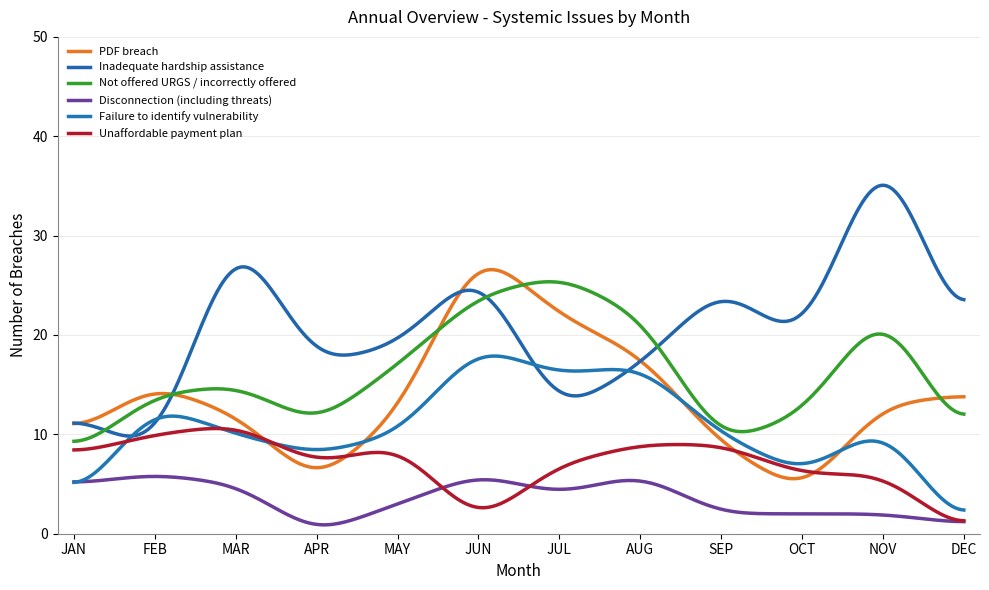

What is the label of the 7th point from the left?

JUL